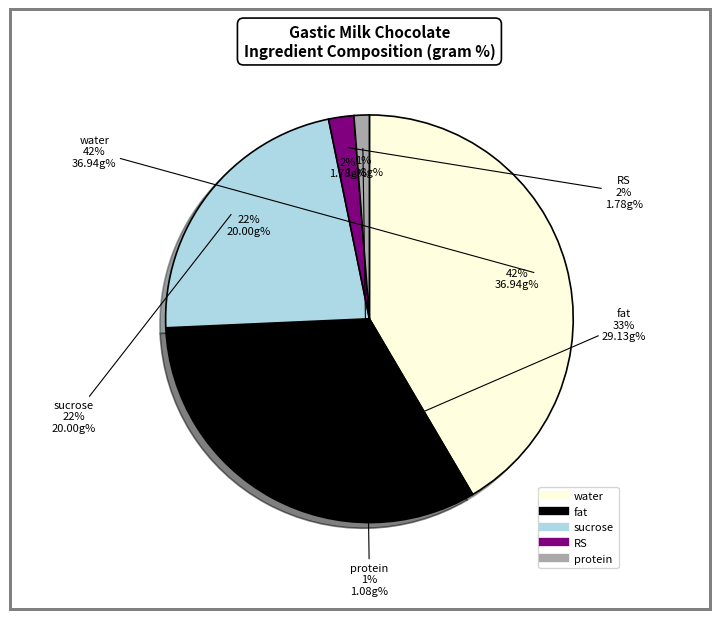

To the nearest percent, what percentage of the pie is fat?

33%